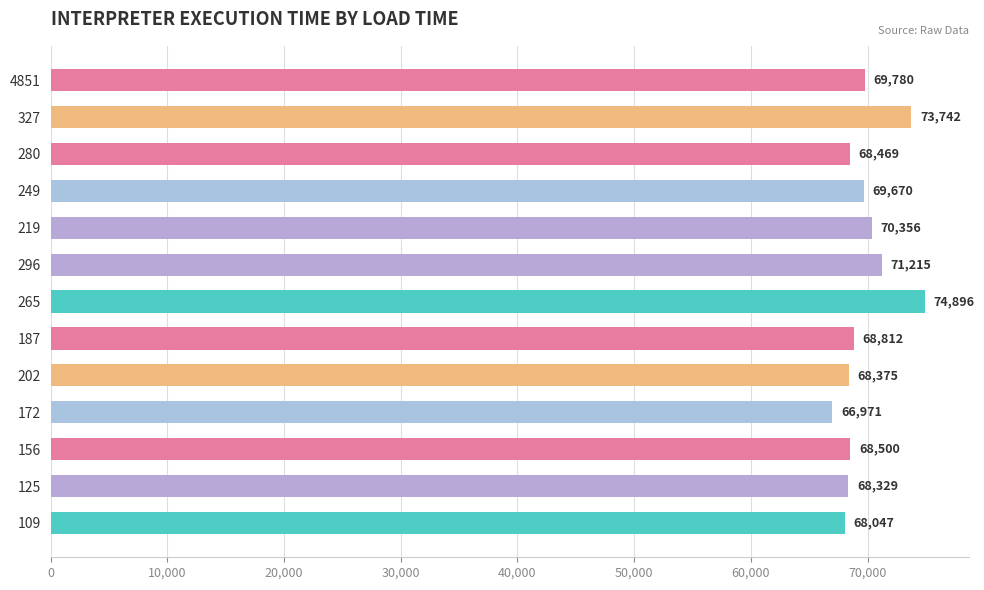

The chart shows a value of 36002 at 125. True or false?

False